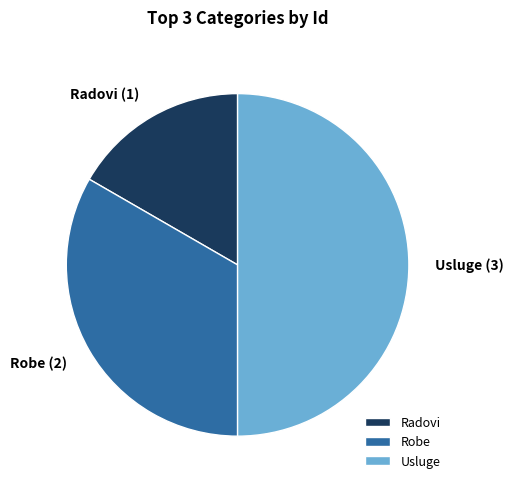

True or false: Radovi accounts for 17% of the total.

True